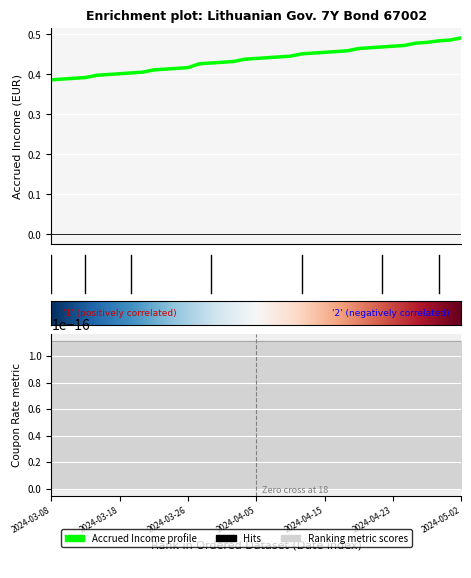

Reading right to left, what are all the values shown in this chart?

0.5	0.5	0.5	0.5	0.5	0.5	0.5	0.5	0.5	0.5	0.5	0.5	0.5	0.5	0.5	0.4	0.4	0.4	0.4	0.4	0.4	0.4	0.4	0.4	0.4	0.4	0.4	0.4	0.4	0.4	0.4	0.4	0.4	0.4	0.4	0.4	0.4